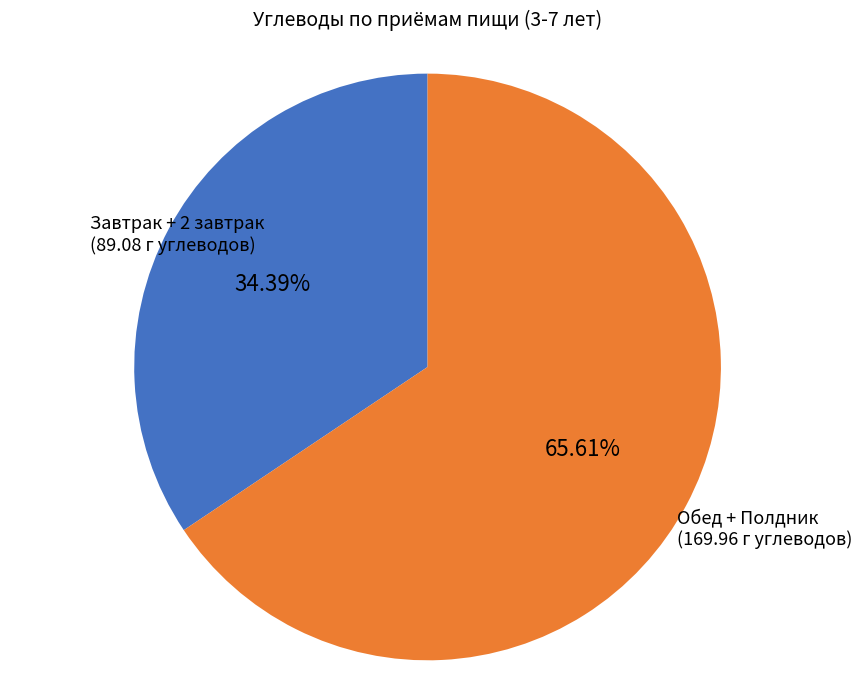

Approximately how many times larger is the value at Обед + Полдник compared to Завтрак + 2 завтрак?

1.9